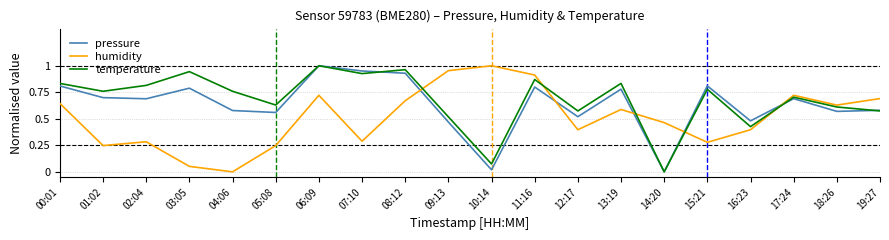

Which series changed the most between 12:17 and 14:20?

temperature